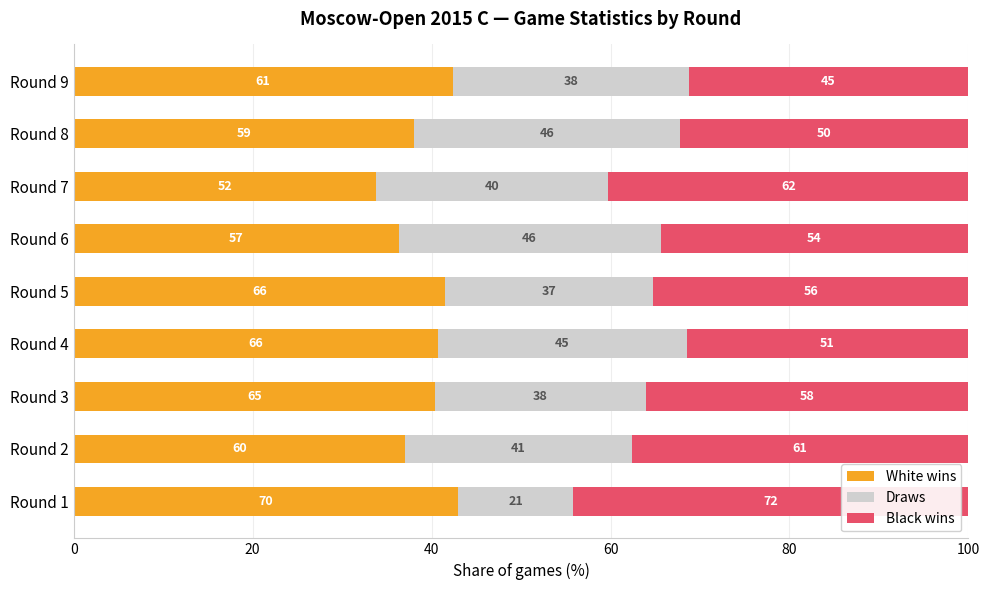

What is the value of the White wins bar at the 9th from the left?

42.4